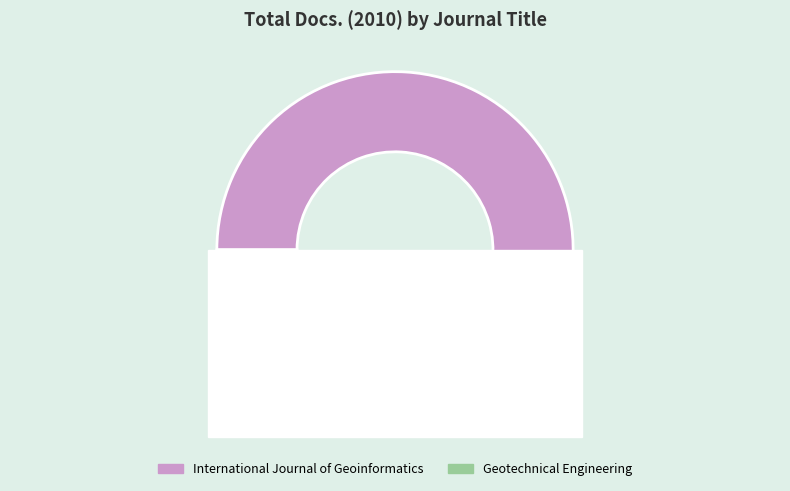

Count the number of slices in the pie.

2